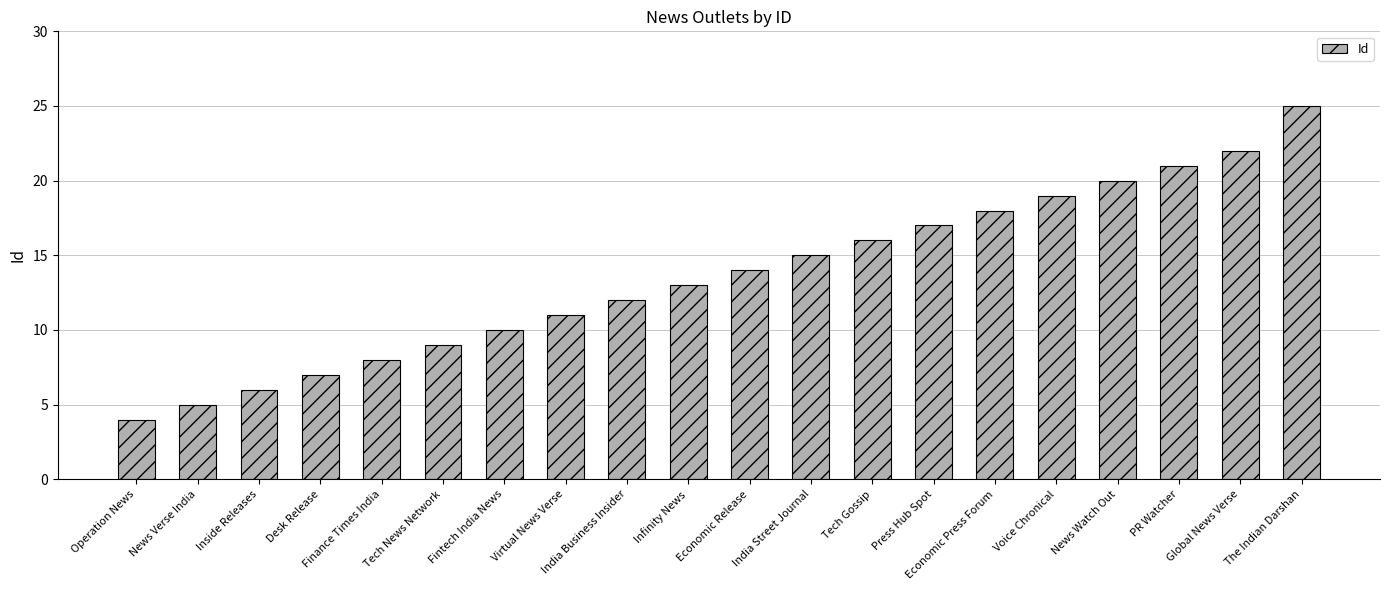

What is the greatest value displayed?

25